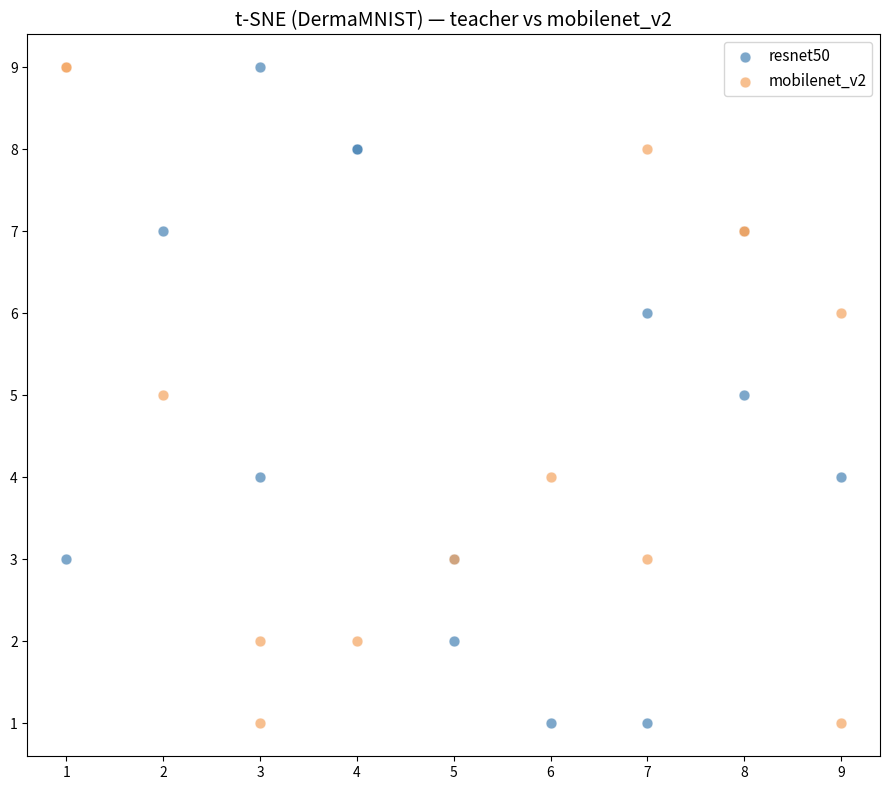

What are all the series names shown in the legend?

resnet50, mobilenet_v2